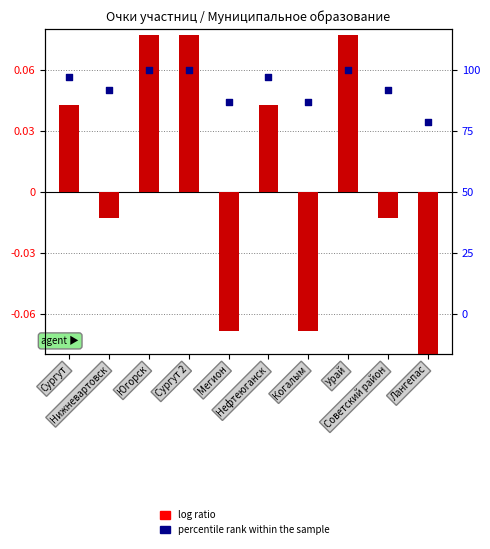

Is the value of log ratio at Сургут 2 greater than the value of percentile rank within the sample at Нижневартовск?

Yes